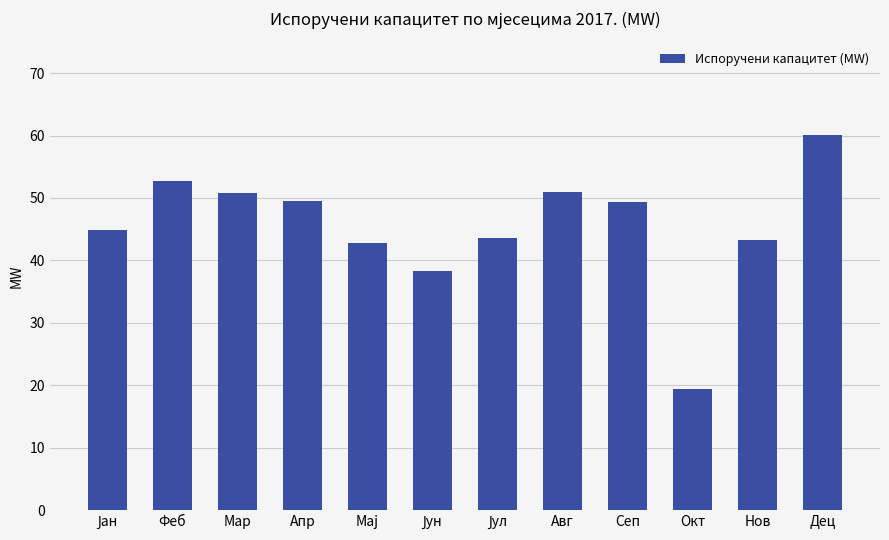

How many bars are there in total?

12